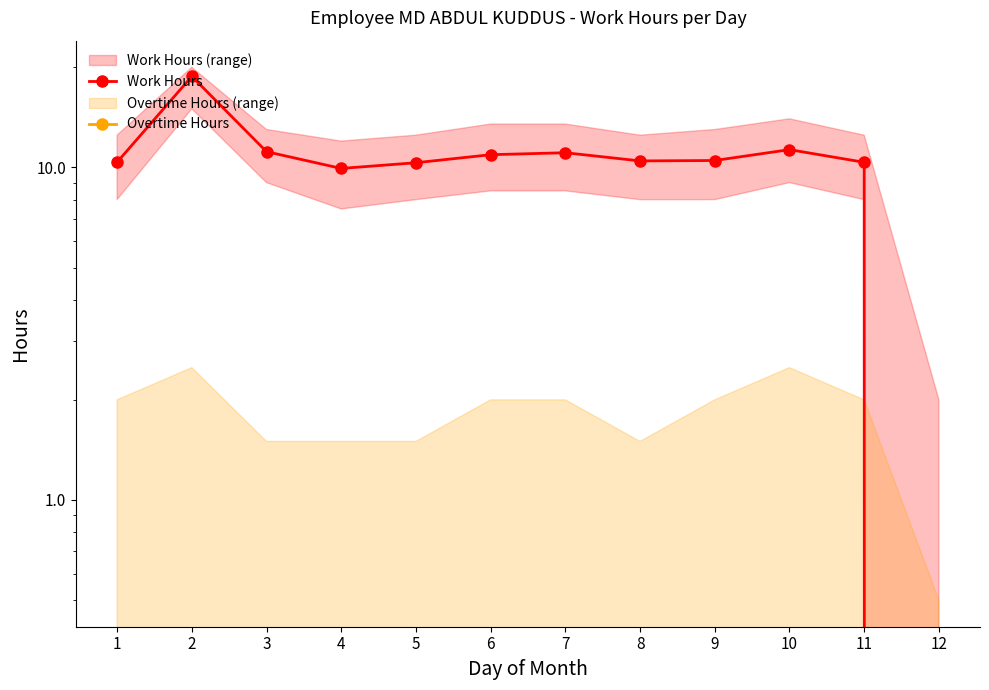

What are all the series names shown in the legend?

Work Hours, Overtime Hours